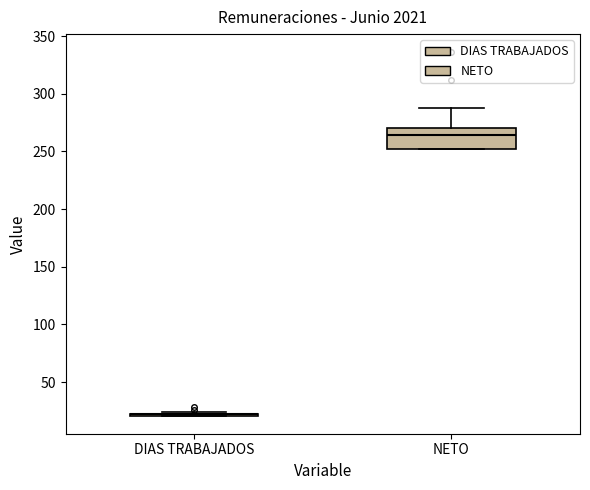

Comparing the boxes themselves (not the whiskers), which one is the tallest?

NETO